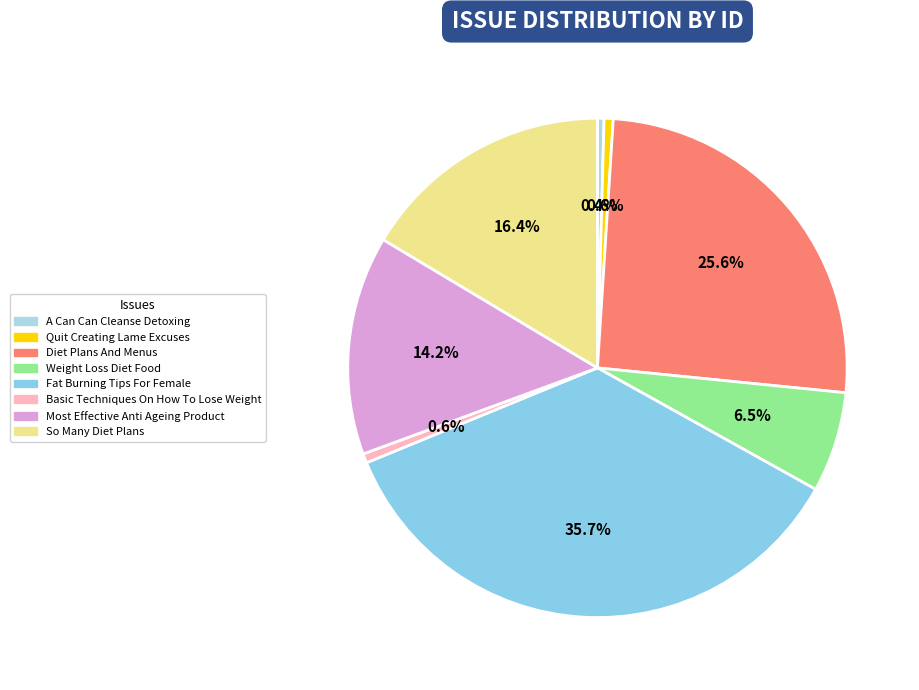

Which slice is the smallest?

A Can Can Cleanse Detoxing